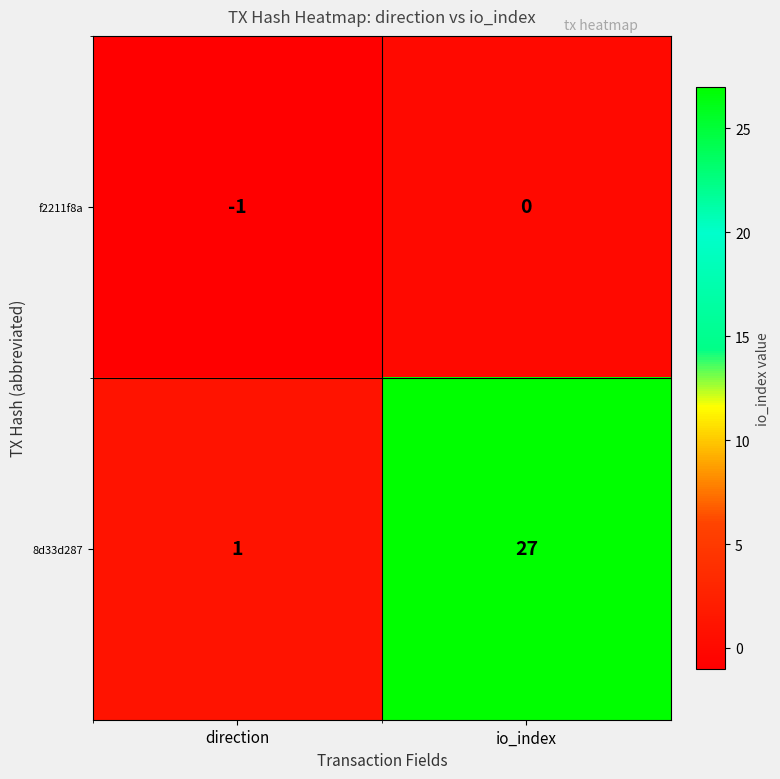

Which series has the widest spread of values?

8d33d287